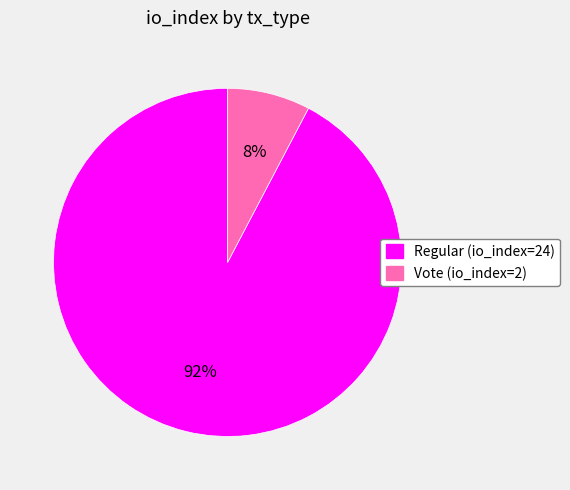

To the nearest percent, what portion does Regular (io_index=24) represent?

92%